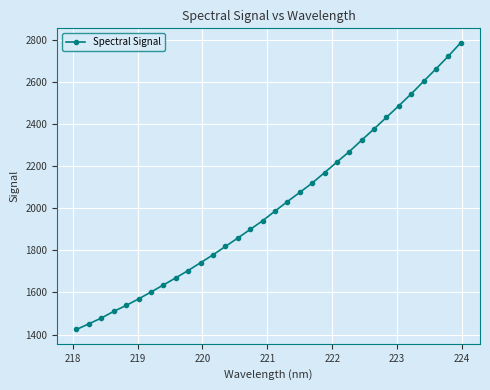

What is the value of the 3rd point from the left?

1478.4